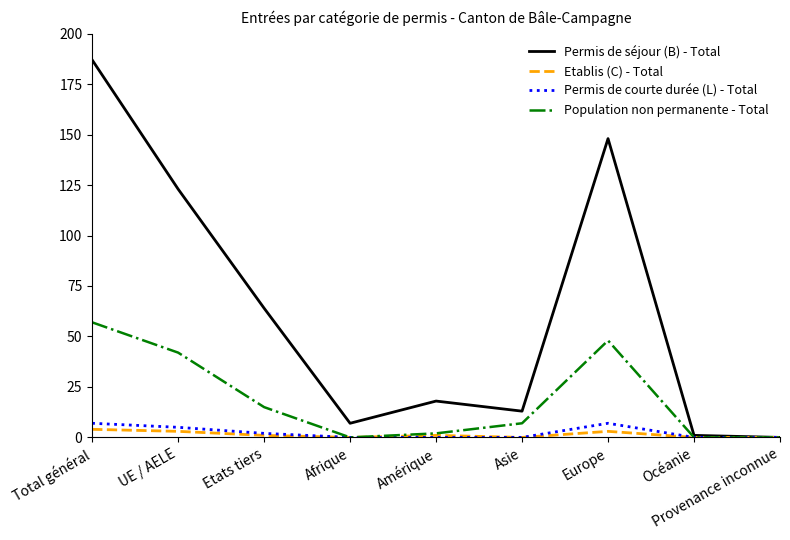

True or false: Etablis (C) - Total has a value of 3 at Europe.

True